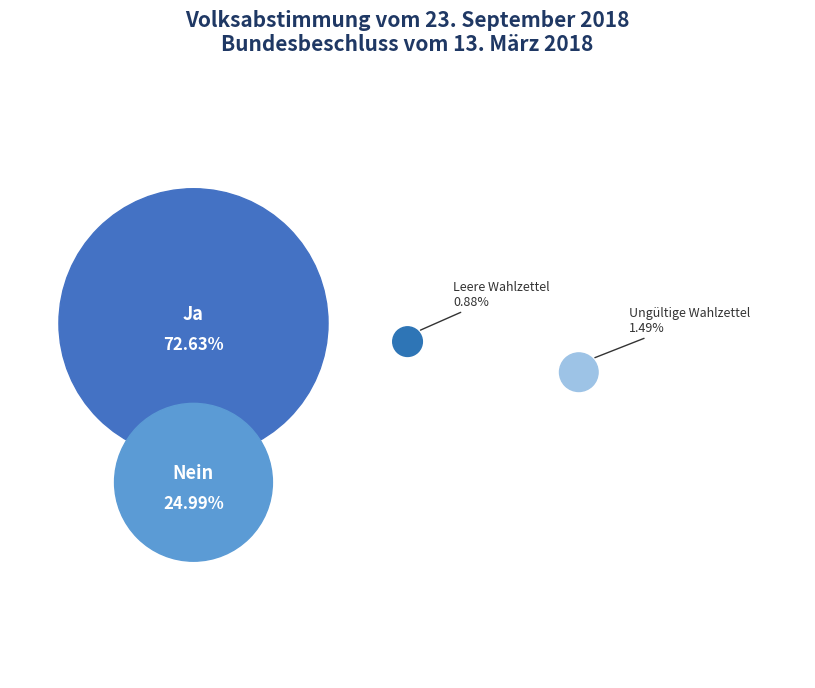

Rank the categories by value from lowest to highest.

Leere Wahlzettel, Ungültige Wahlzettel, Nein, Ja